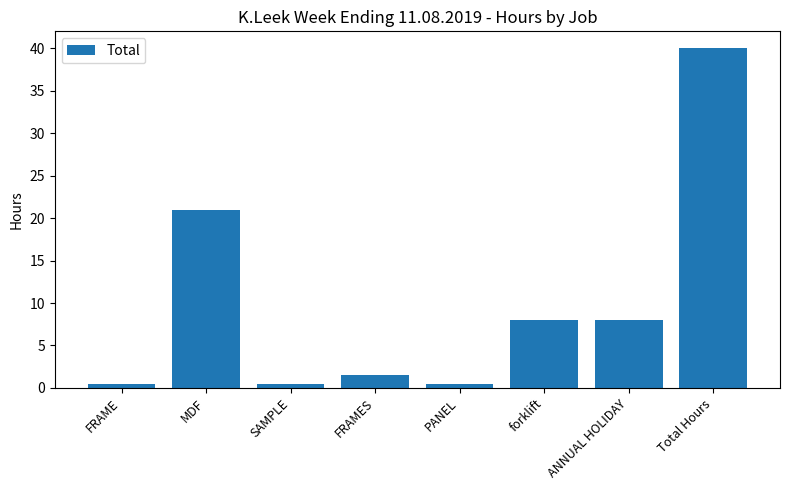

True or false: the data shows 21.0 at MDF.

True